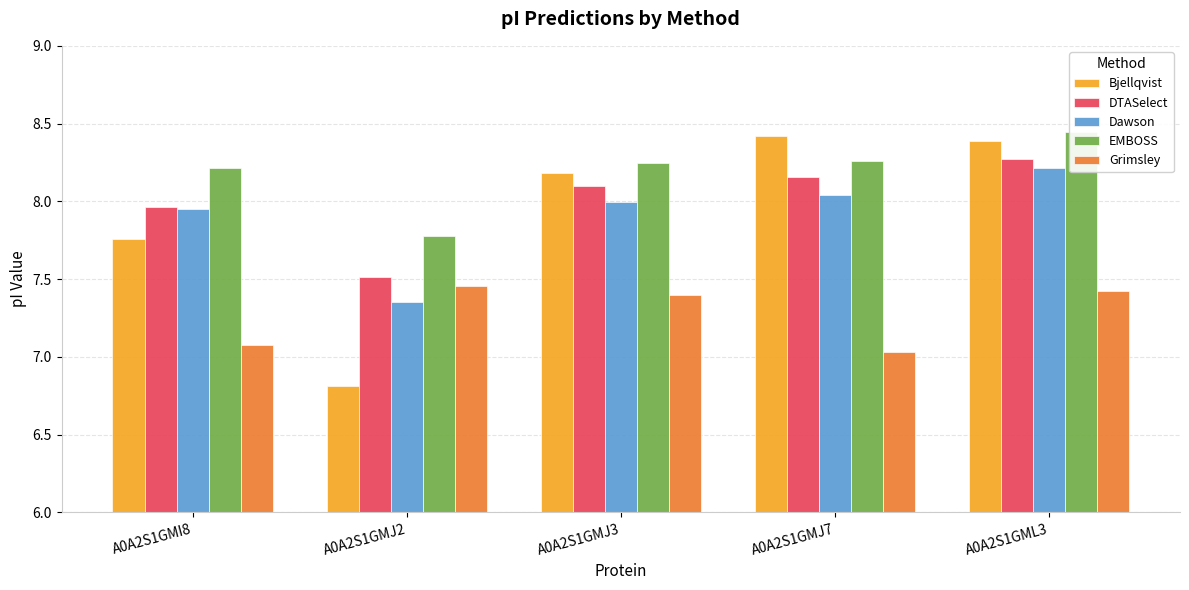

What is the maximum value for Grimsley?

7.5